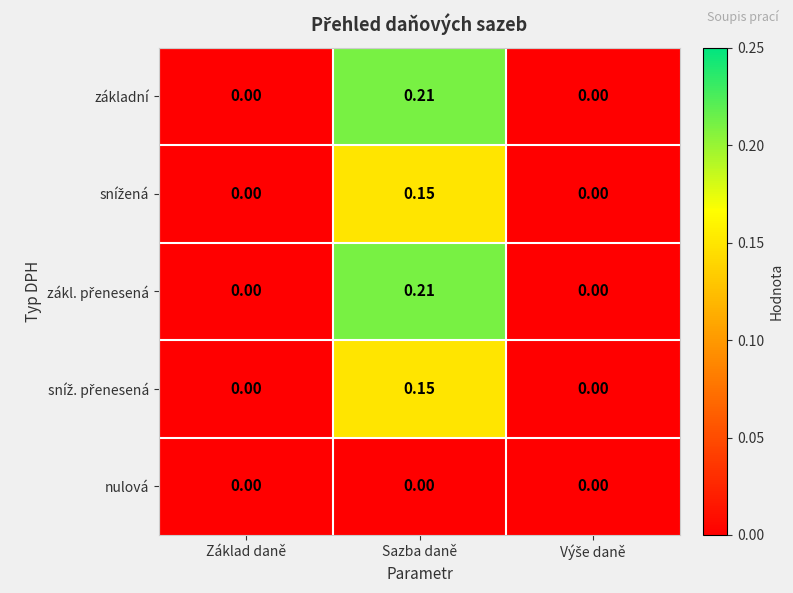

At which category is the sum across all series the highest?

Sazba daně